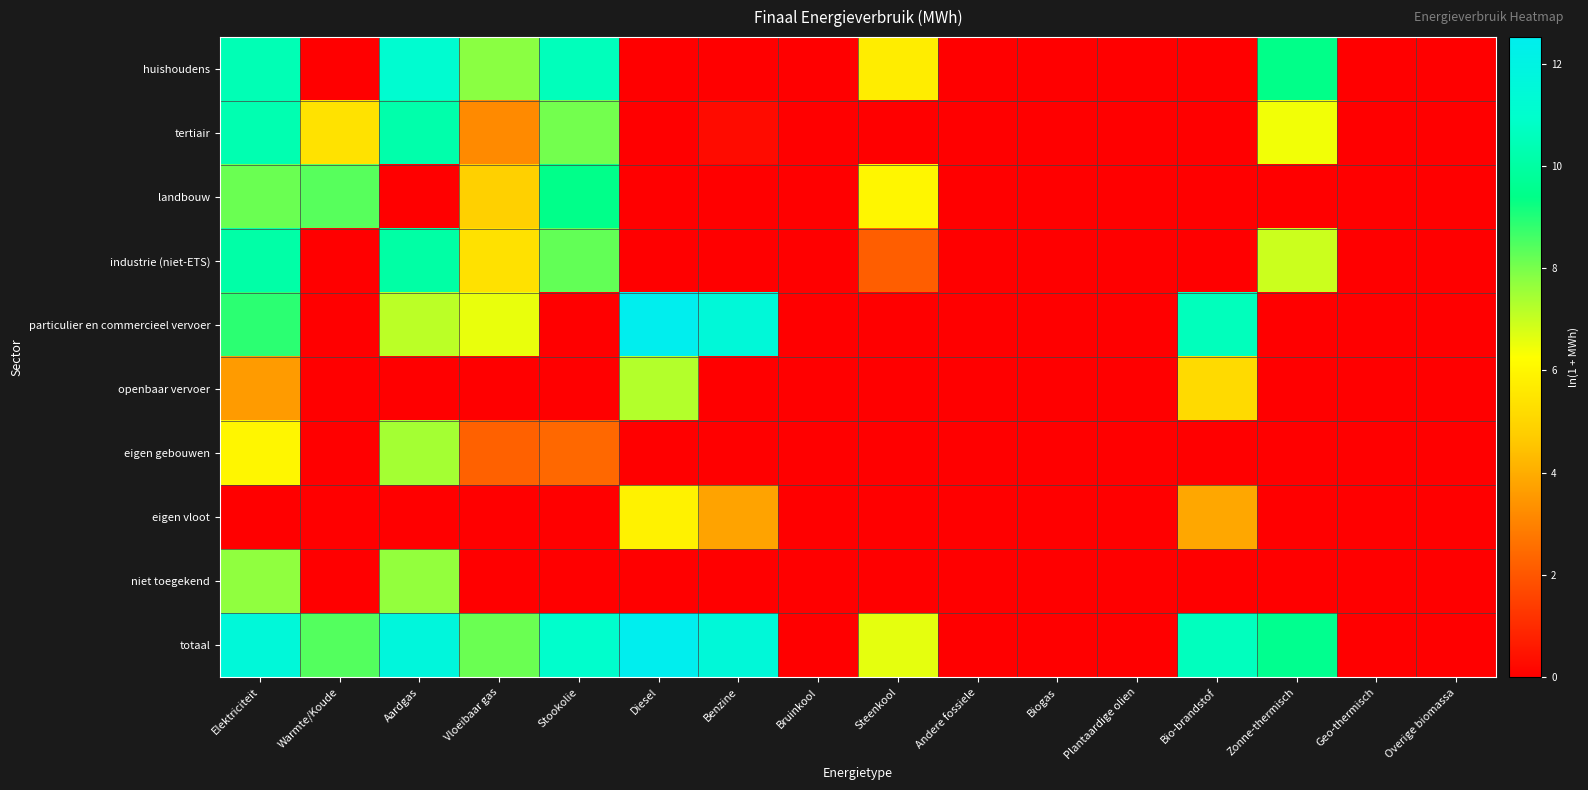

Reading left to right, transcribe all the data shown in this chart.

huishoudens: Elektriciteit=10.4	Warmte/Koude=0.0	Aardgas=11.1	Vloeibaar gas=7.8	Stookolie=10.6	Diesel=0.0	Benzine=0.0	Bruinkool=0.0	Steenkool=5.7	Andere fossiele=0.0	Biogas=0.0	Plantaardige olien=0.0	Bio-brandstof=0.0	Zonne-thermisch=9.4	Geo-thermisch=0.0	Overige biomassa=0.0
tertiair: Elektriciteit=10.3	Warmte/Koude=5.4	Aardgas=10.2	Vloeibaar gas=3.2	Stookolie=8.1	Diesel=0.0	Benzine=0.3	Bruinkool=0.0	Steenkool=0.0	Andere fossiele=0.0	Biogas=0.0	Plantaardige olien=0.0	Bio-brandstof=0.0	Zonne-thermisch=6.4	Geo-thermisch=0.0	Overige biomassa=0.0
landbouw: Elektriciteit=8.2	Warmte/Koude=8.4	Aardgas=0.0	Vloeibaar gas=4.8	Stookolie=9.4	Diesel=0.0	Benzine=0.0	Bruinkool=0.0	Steenkool=6.0	Andere fossiele=0.0	Biogas=0.0	Plantaardige olien=0.0	Bio-brandstof=0.0	Zonne-thermisch=0.0	Geo-thermisch=0.0	Overige biomassa=0.0
industrie (niet-ETS): Elektriciteit=10.1	Warmte/Koude=0.0	Aardgas=10.1	Vloeibaar gas=5.4	Stookolie=8.3	Diesel=0.0	Benzine=0.0	Bruinkool=0.0	Steenkool=2.2	Andere fossiele=0.0	Biogas=0.0	Plantaardige olien=0.0	Bio-brandstof=0.0	Zonne-thermisch=6.9	Geo-thermisch=0.0	Overige biomassa=0.0
particulier en commercieel vervoer: Elektriciteit=8.9	Warmte/Koude=0.0	Aardgas=7.2	Vloeibaar gas=6.5	Stookolie=0.0	Diesel=12.5	Benzine=11.5	Bruinkool=0.0	Steenkool=0.0	Andere fossiele=0.0	Biogas=0.0	Plantaardige olien=0.0	Bio-brandstof=10.6	Zonne-thermisch=0.0	Geo-thermisch=0.0	Overige biomassa=0.0
openbaar vervoer: Elektriciteit=3.6	Warmte/Koude=0.0	Aardgas=0.0	Vloeibaar gas=0.0	Stookolie=0.0	Diesel=7.3	Benzine=0.0	Bruinkool=0.0	Steenkool=0.0	Andere fossiele=0.0	Biogas=0.0	Plantaardige olien=0.0	Bio-brandstof=5.1	Zonne-thermisch=0.0	Geo-thermisch=0.0	Overige biomassa=0.0
eigen gebouwen: Elektriciteit=6.0	Warmte/Koude=0.0	Aardgas=7.4	Vloeibaar gas=2.3	Stookolie=2.4	Diesel=0.0	Benzine=0.0	Bruinkool=0.0	Steenkool=0.0	Andere fossiele=0.0	Biogas=0.0	Plantaardige olien=0.0	Bio-brandstof=0.0	Zonne-thermisch=0.0	Geo-thermisch=0.0	Overige biomassa=0.0
eigen vloot: Elektriciteit=0.0	Warmte/Koude=0.0	Aardgas=0.0	Vloeibaar gas=0.0	Stookolie=0.0	Diesel=5.9	Benzine=3.8	Bruinkool=0.0	Steenkool=0.0	Andere fossiele=0.0	Biogas=0.0	Plantaardige olien=0.0	Bio-brandstof=3.8	Zonne-thermisch=0.0	Geo-thermisch=0.0	Overige biomassa=0.0
niet toegekend: Elektriciteit=7.7	Warmte/Koude=0.0	Aardgas=7.7	Vloeibaar gas=0.0	Stookolie=0.0	Diesel=0.0	Benzine=0.0	Bruinkool=0.0	Steenkool=0.0	Andere fossiele=0.0	Biogas=0.0	Plantaardige olien=0.0	Bio-brandstof=0.0	Zonne-thermisch=0.0	Geo-thermisch=0.0	Overige biomassa=0.0
totaal: Elektriciteit=11.5	Warmte/Koude=8.4	Aardgas=11.7	Vloeibaar gas=8.1	Stookolie=11.0	Diesel=12.5	Benzine=11.5	Bruinkool=0.0	Steenkool=6.6	Andere fossiele=0.0	Biogas=0.0	Plantaardige olien=0.0	Bio-brandstof=10.6	Zonne-thermisch=9.6	Geo-thermisch=0.0	Overige biomassa=0.0